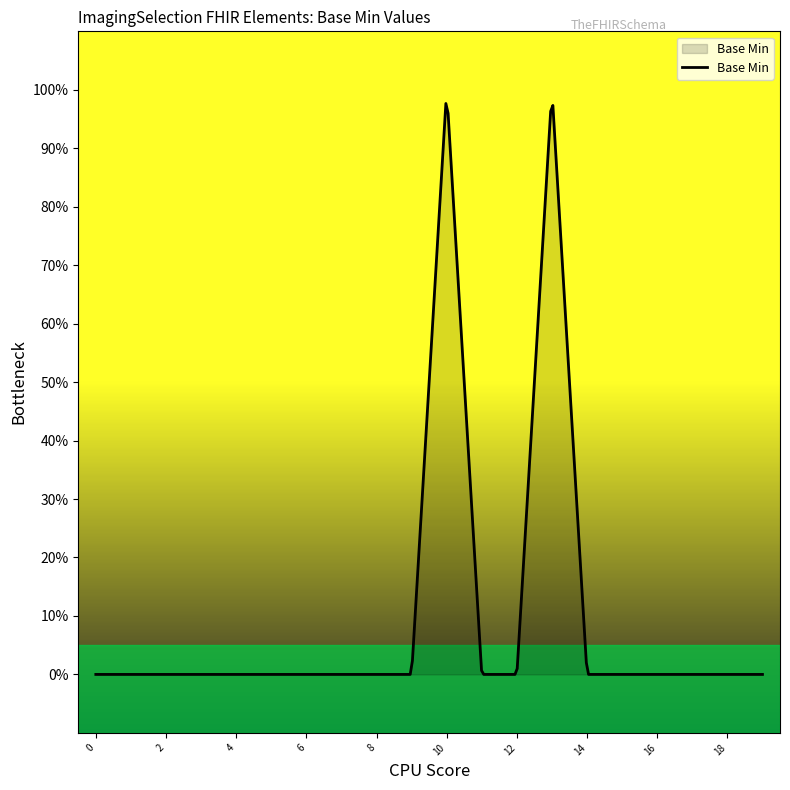

Reading right to left, what are all the values shown in this chart?

0	0	0	0	0	0	1	0	0	1	0	0	0	0	0	0	0	0	0	0